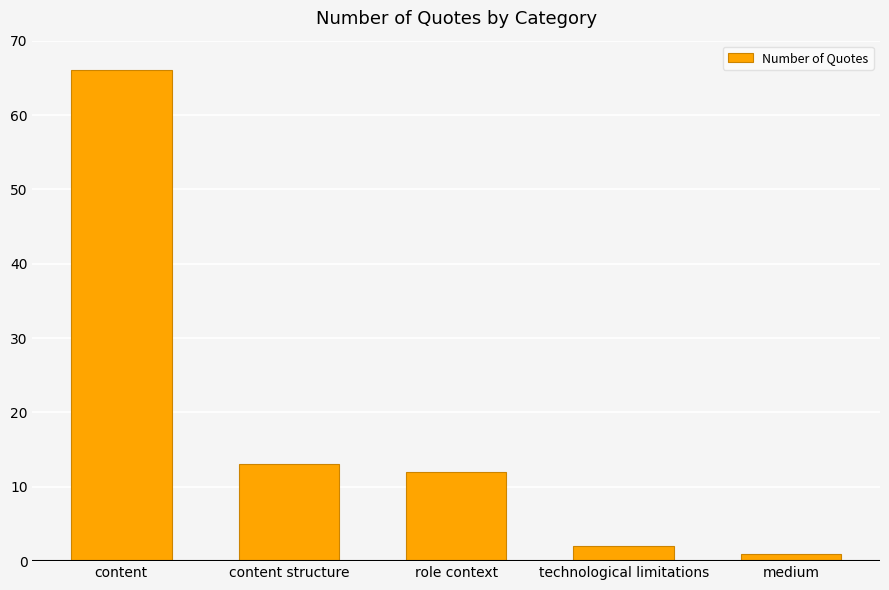

What is the average value?

19